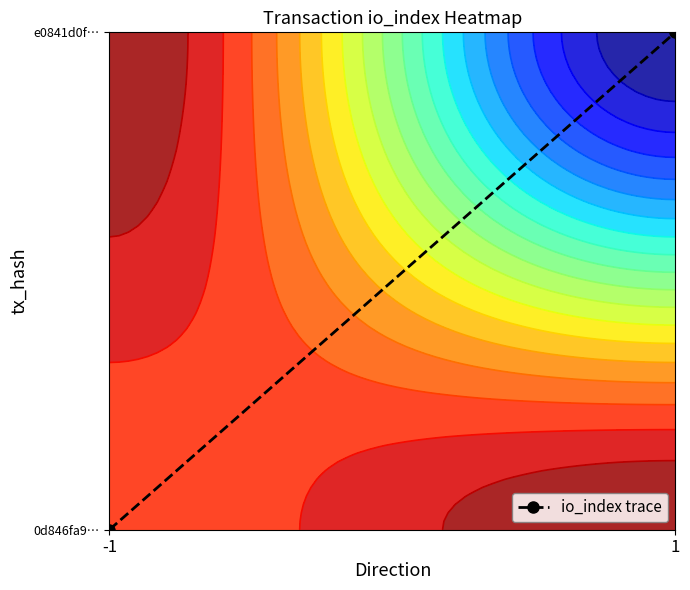

List the labels in order of value, largest first.

1, -1